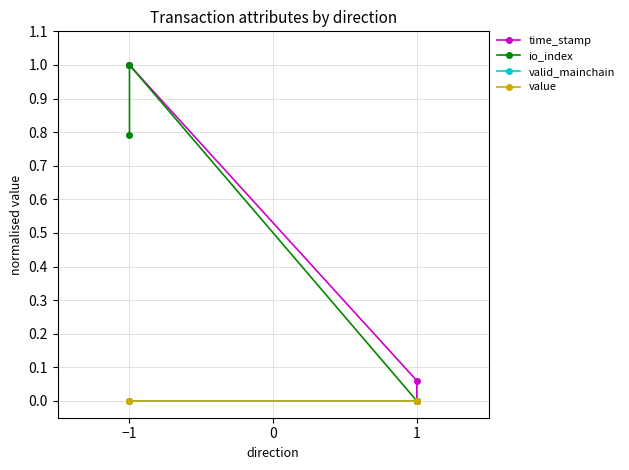

Which series has the largest total across all categories?

time_stamp